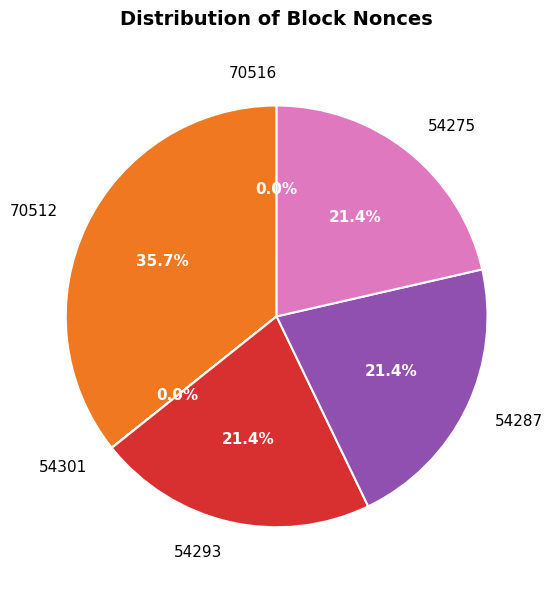

To the nearest percent, what is the average slice percentage?

17%